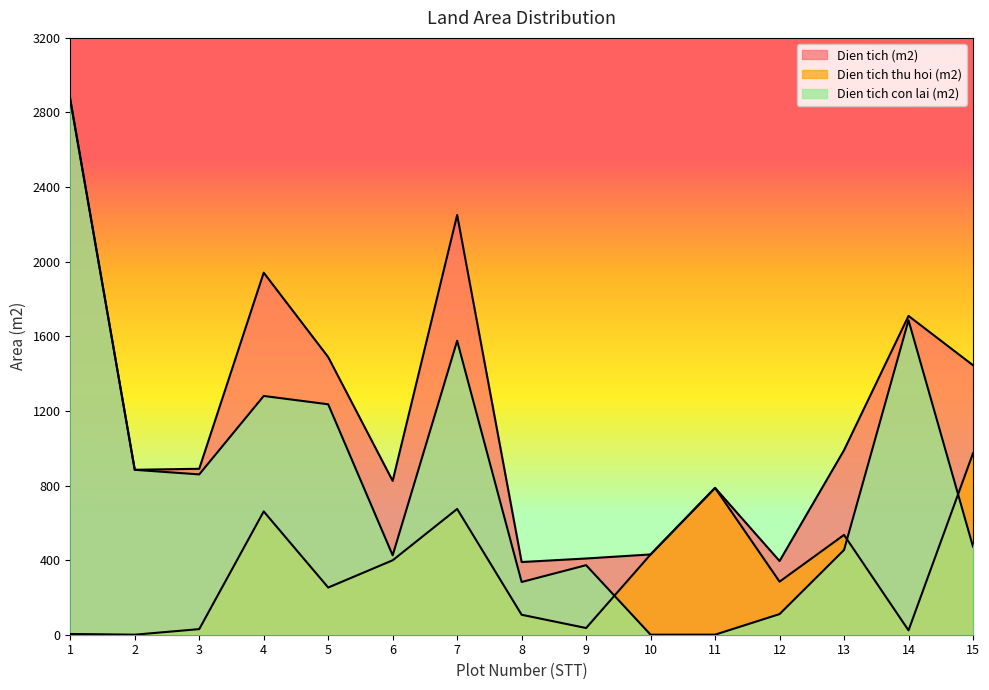

Which series has the widest spread of values?

Dien tich con lai (m2)